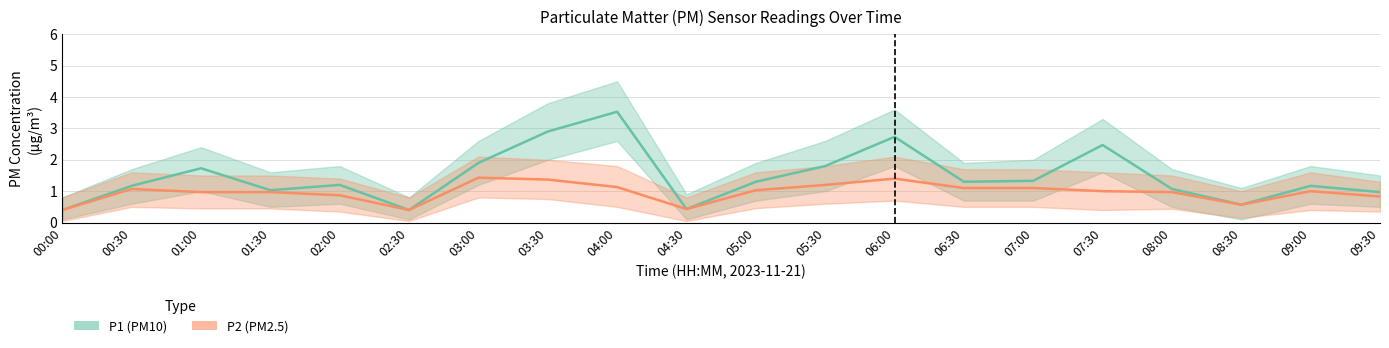

True or false: P1 has more than 0 interior local peaks.

True